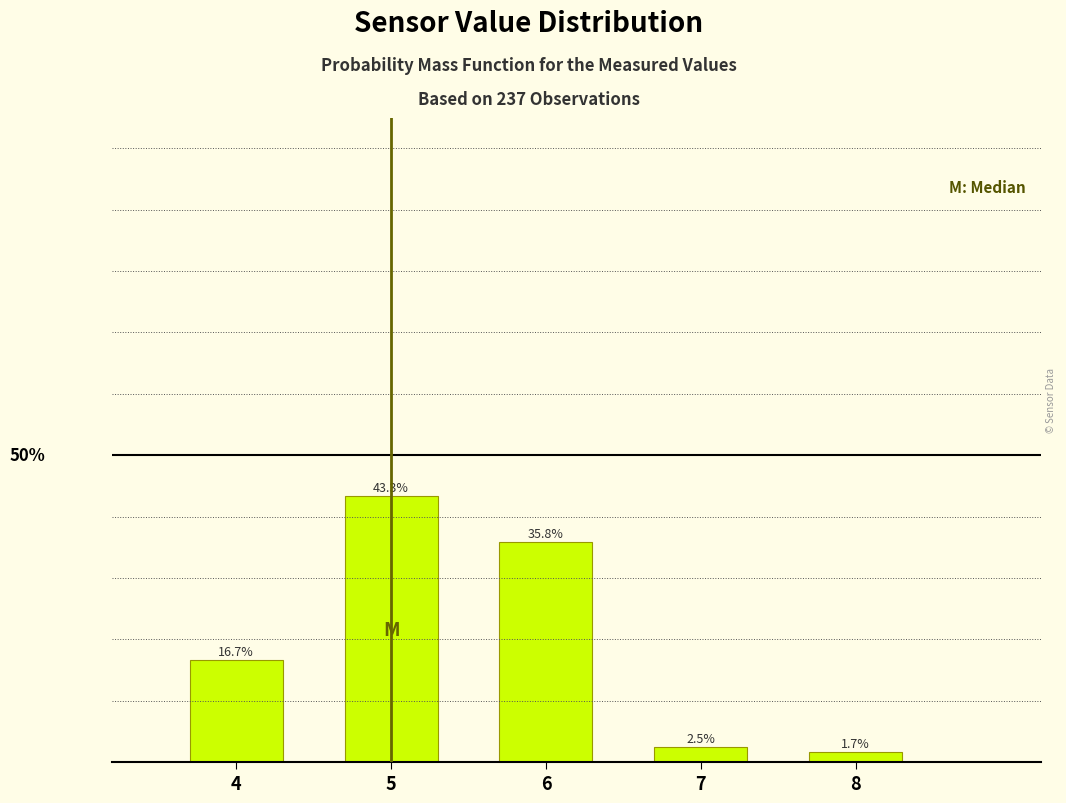

Rank the categories by value from lowest to highest.

8, 7, 4, 6, 5